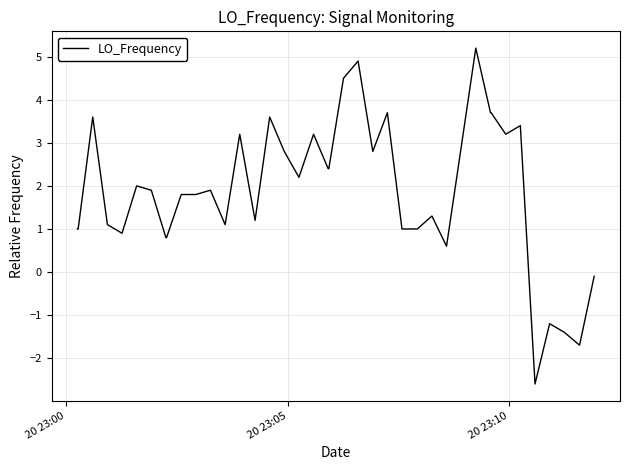

What is the smallest value displayed?

-2.6